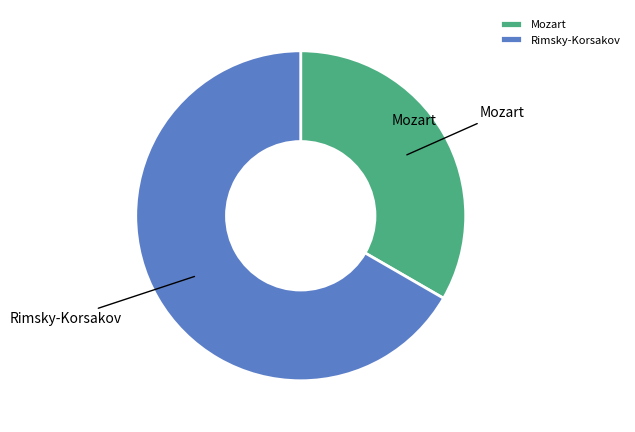

Approximately how many times larger is the value at Rimsky-Korsakov compared to Mozart?

2.0